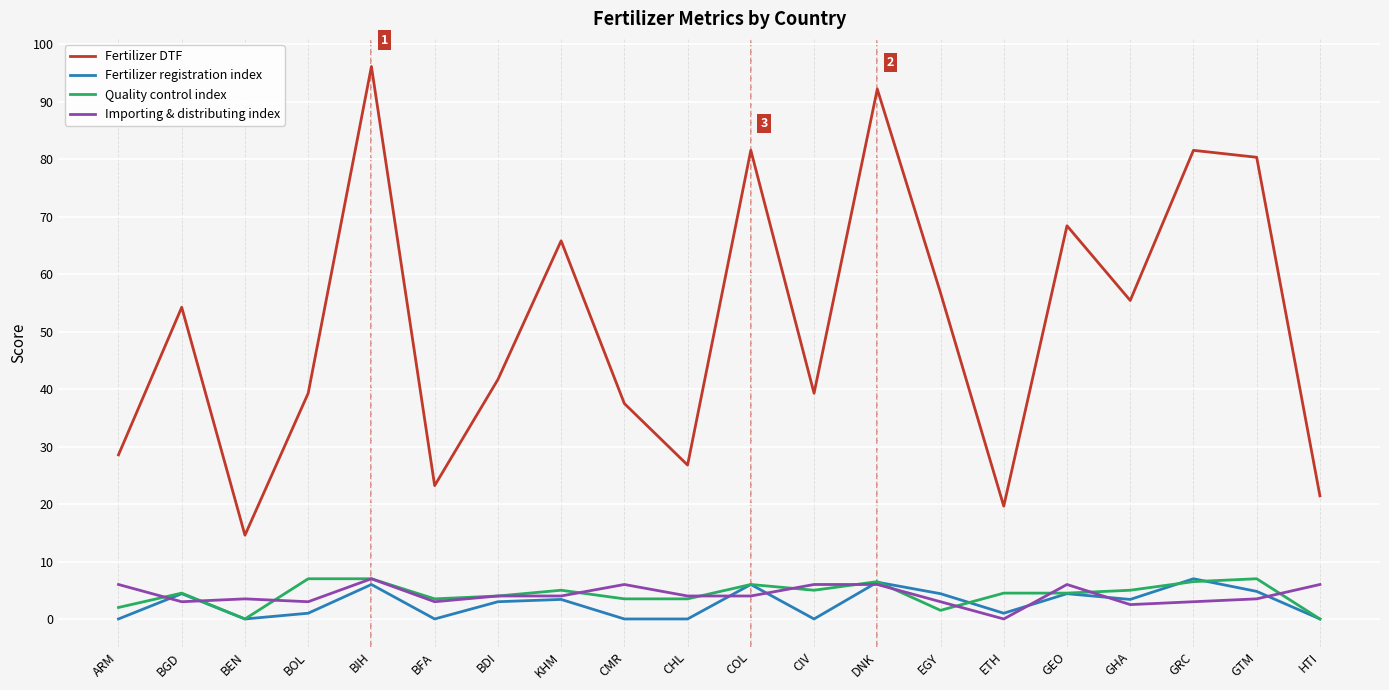

Where does the Fertilizer DTF series first go above 54?

BGD